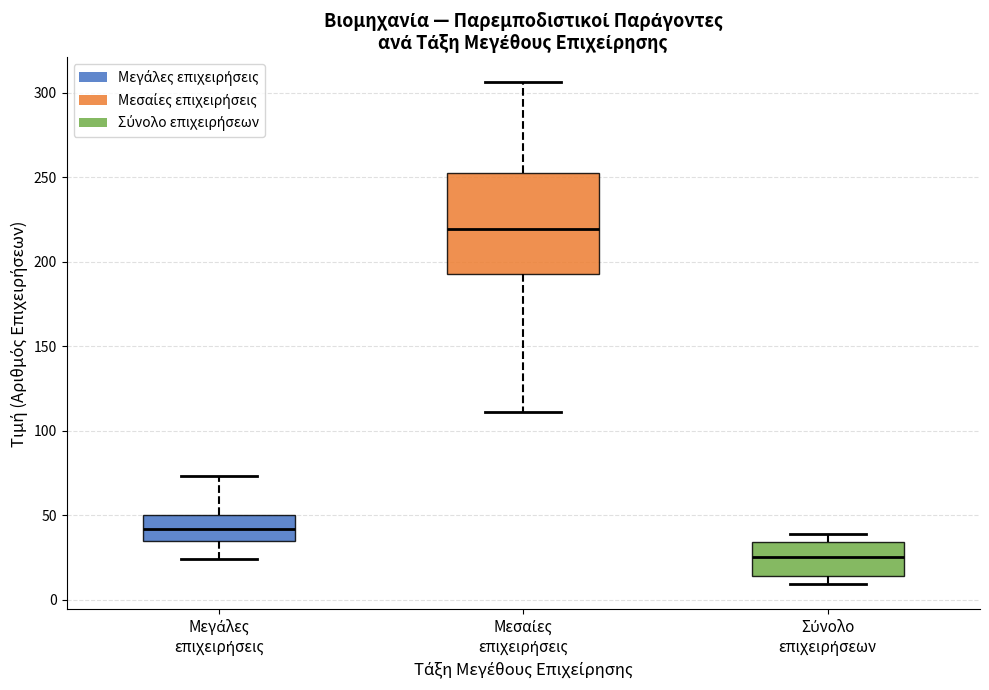

Reading left to right, read every box against the y-axis: the position of its median line, the range the box covers, and the ends of its whiskers. The values are not printed on the chart, so give them approximately, as read against the axis.

Μεγάλες επιχειρήσεις: median 40, box 35 to 50, whiskers 25 to 75
Μεσαίες επιχειρήσεις: median 220, box 195 to 250, whiskers 110 to 305
Σύνολο επιχειρήσεων: median 25, box 15 to 35, whiskers 10 to 40